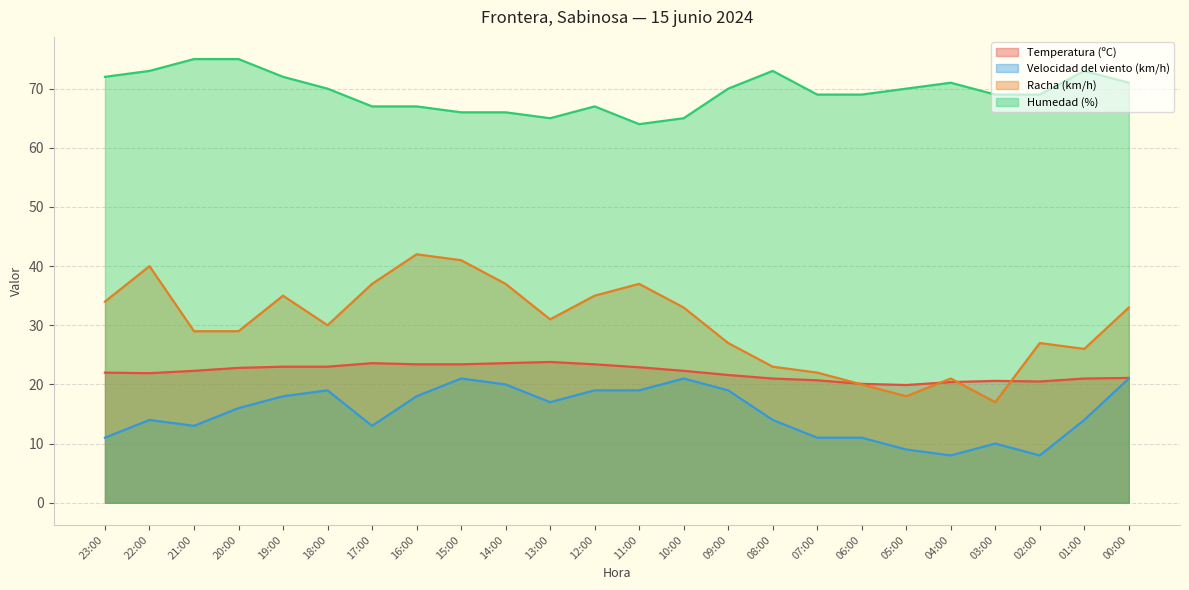

What is the value of the Velocidad del viento (km/h) point at the 14th from the left?

21.0